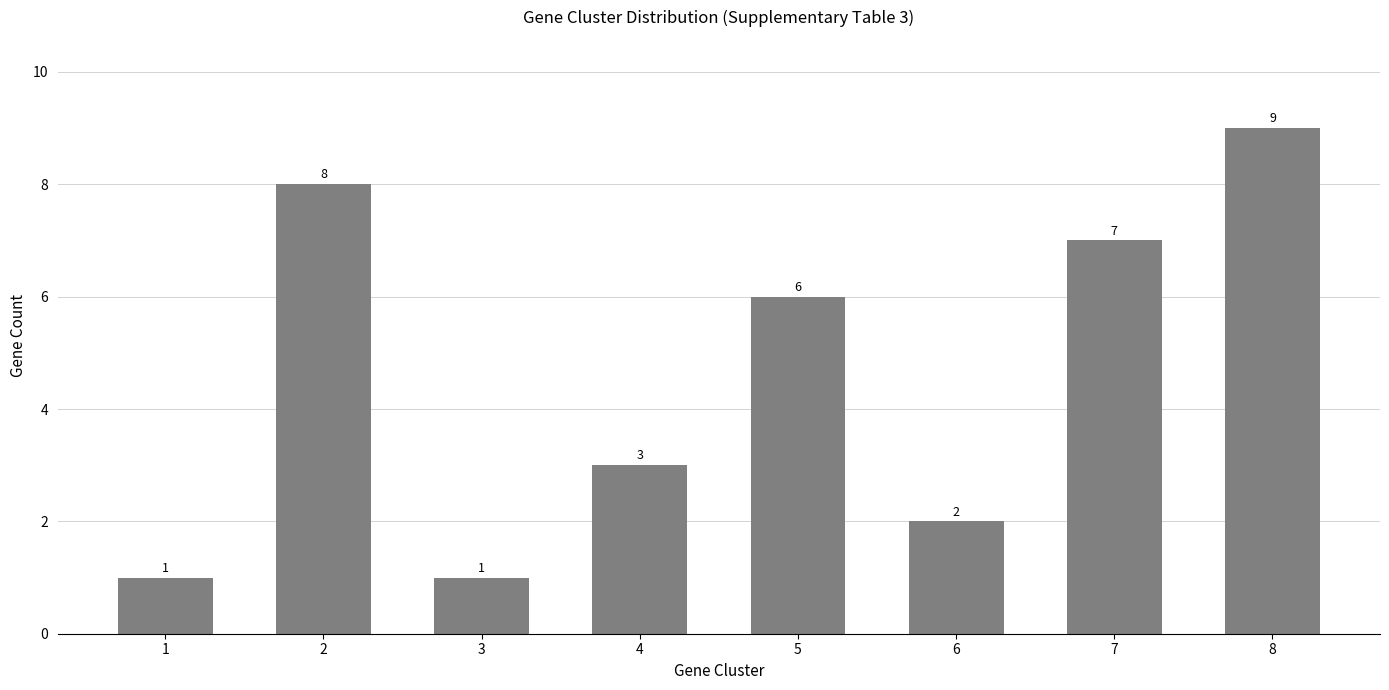

Reading right to left, list all the values displayed in this chart.

8=9	7=7	6=2	5=6	4=3	3=1	2=8	1=1